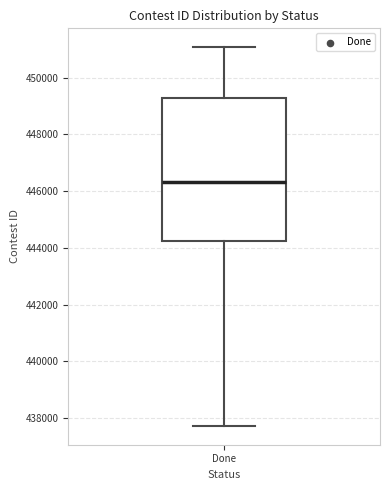

Transcribe this box plot: give where the median line is, the range the box spans, and where the two whiskers end, as read against the y-axis. The values are not printed on the chart, so give them approximately, as read against the axis.

median 446400, box 444200 to 449200, whiskers 437800 to 451000